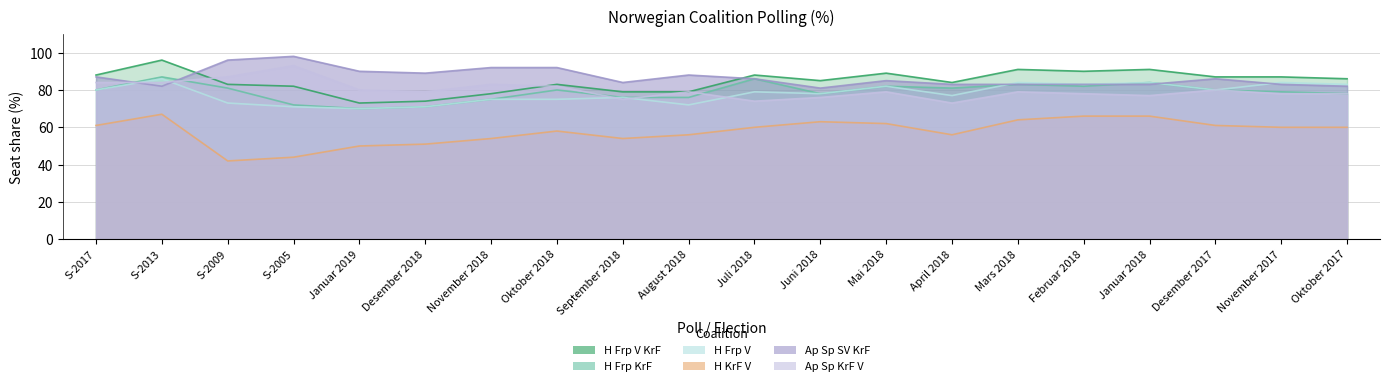

At which label does H Frp V KrF reach its peak?

S-2013